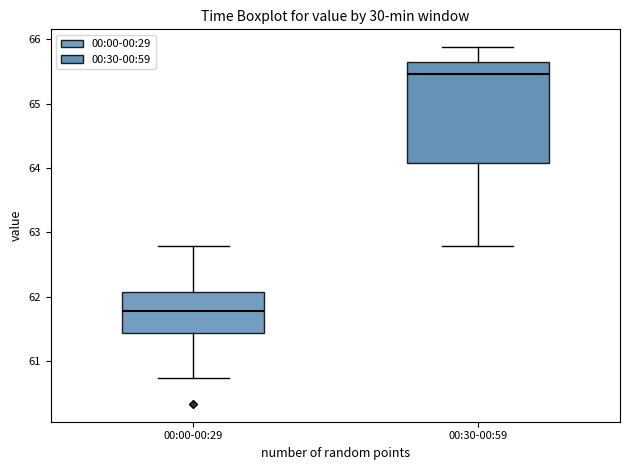

Which box is the tallest, from its lower edge to its upper edge?

00:30-00:59